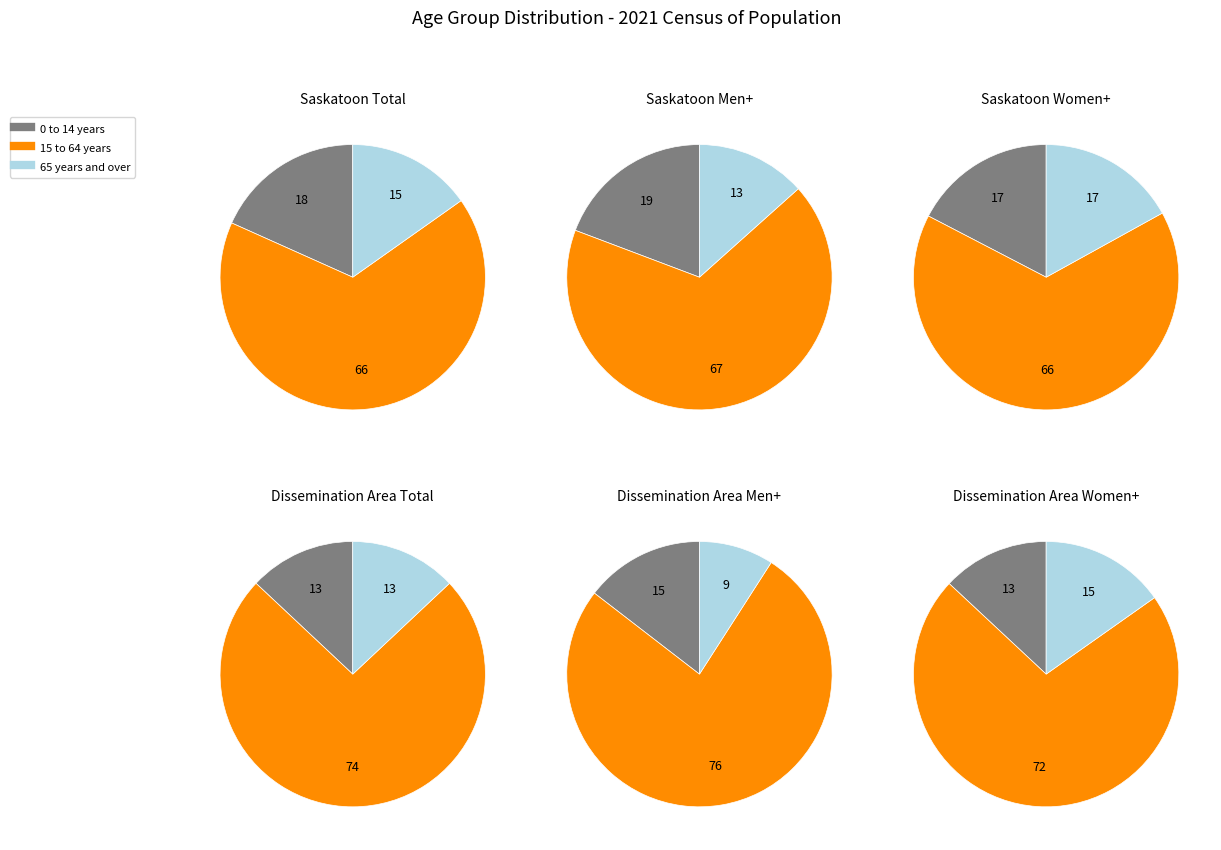

Do 15 to 64 years and 0 to 14 years together represent more than half of the pie?

Yes